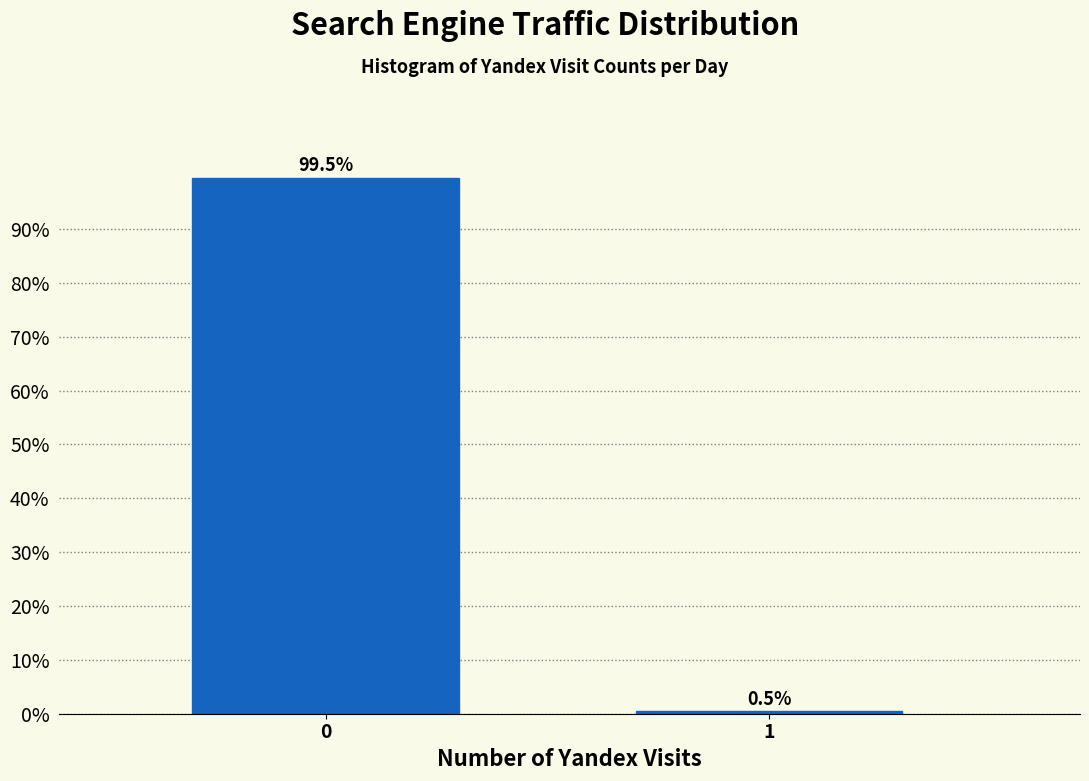

Reading left to right, transcribe all the data shown in this chart.

0=99.5	1=0.5